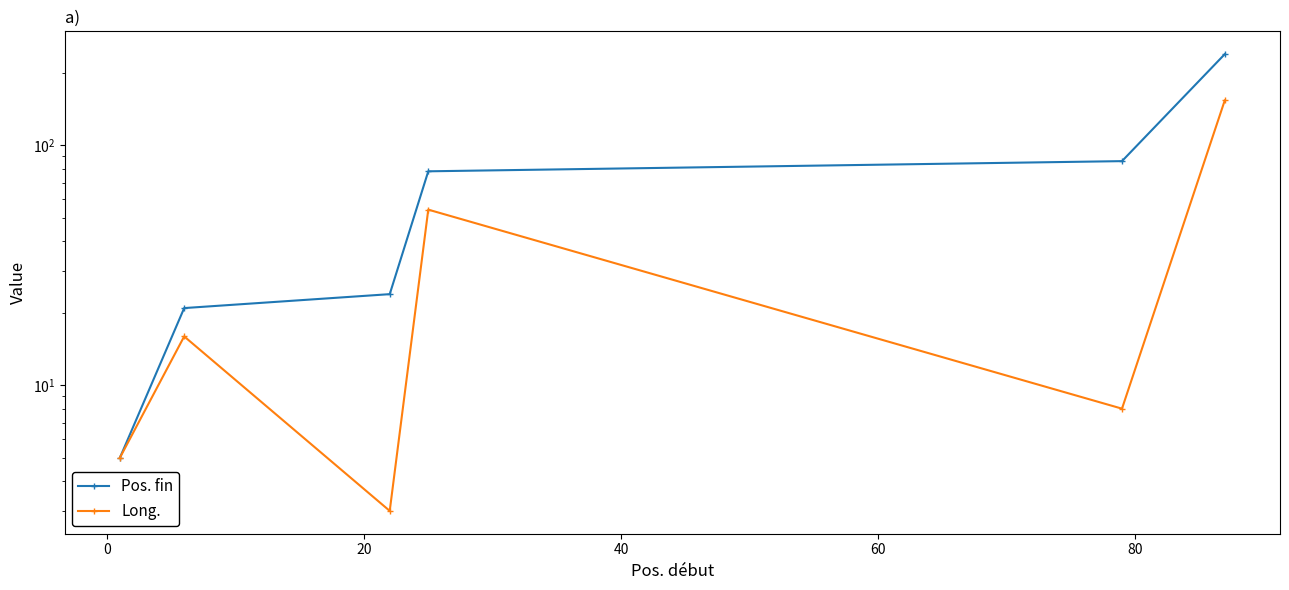

What is the minimum value shown in the chart?

3